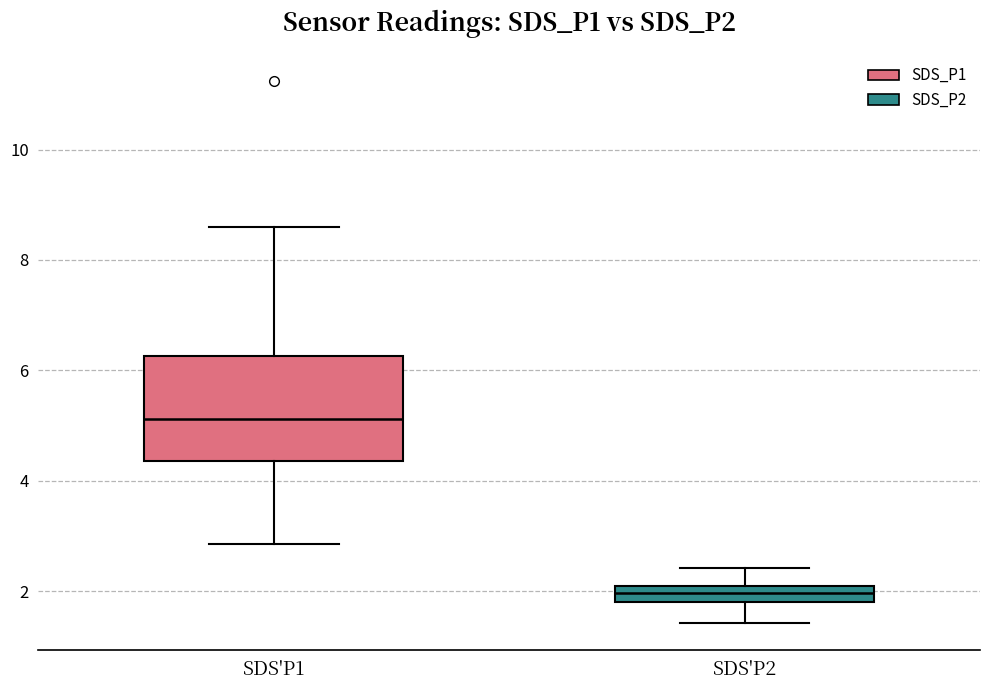

Which box has the highest median line?

SDS'P1